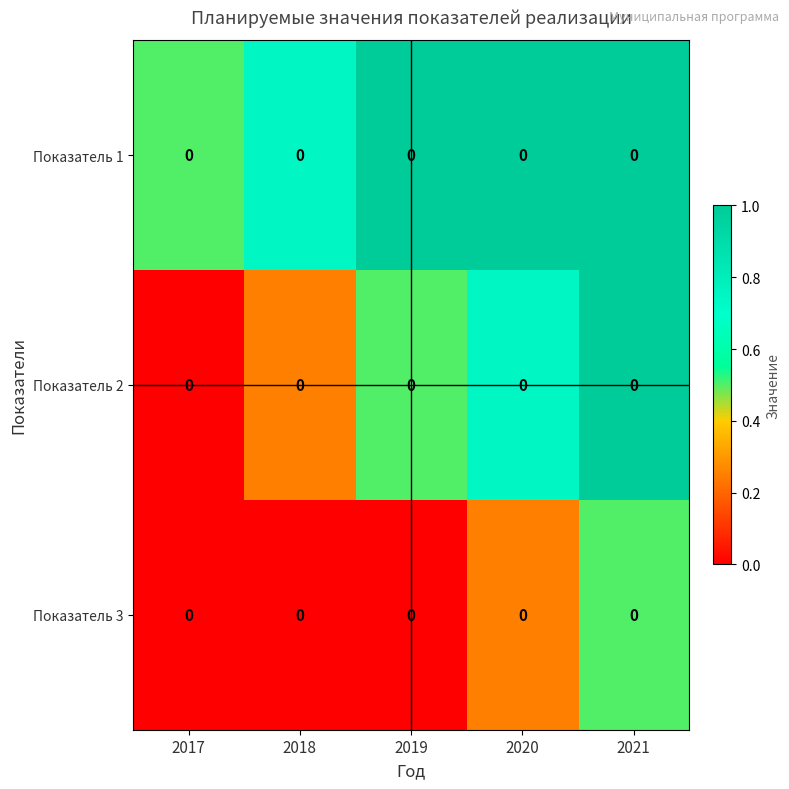

What is the difference between the second highest and second lowest values in the Показатель 2 series?

0.5